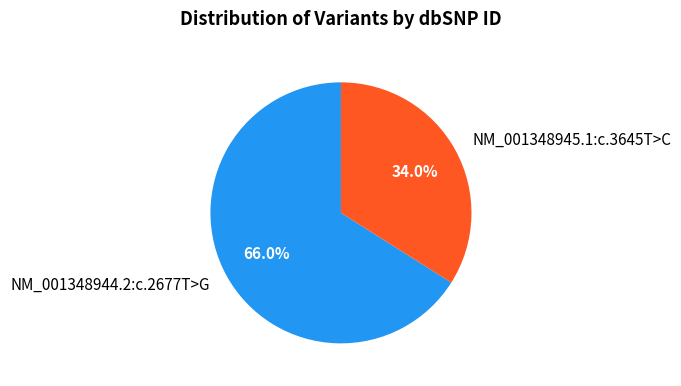

How many slices are in this pie chart?

2